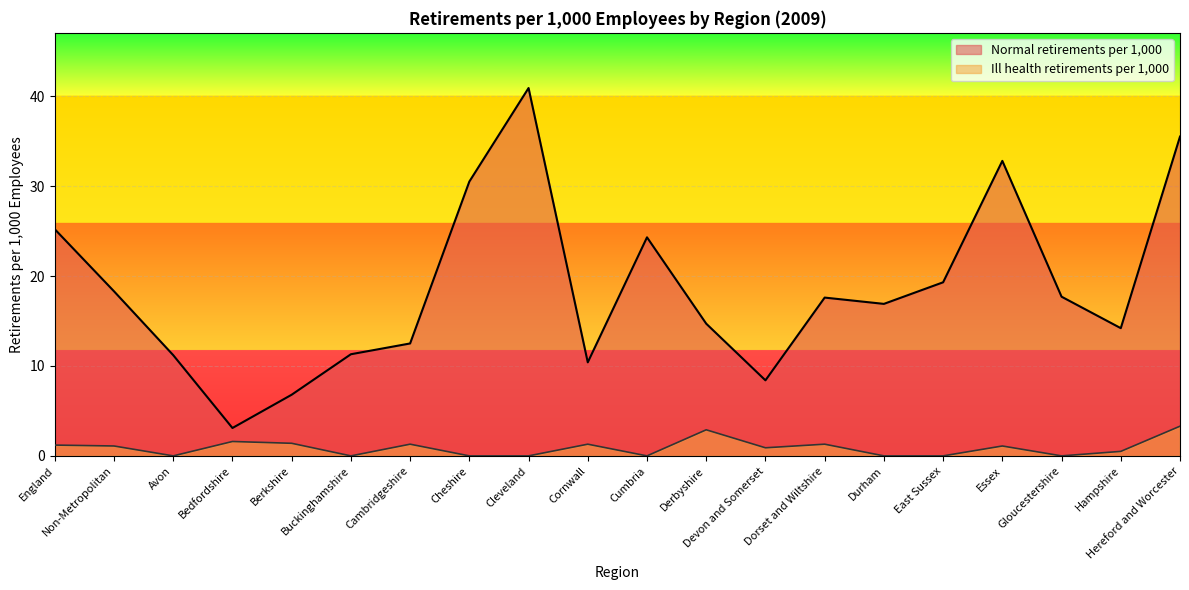

What is the difference between the second highest and minimum values in the Normal retirements per 1,000 series?

32.4